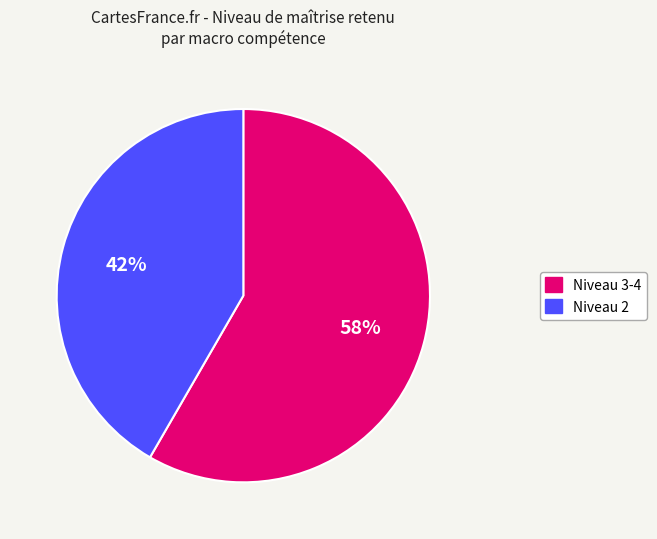

Is there any slice that represents more than half of the pie?

Yes